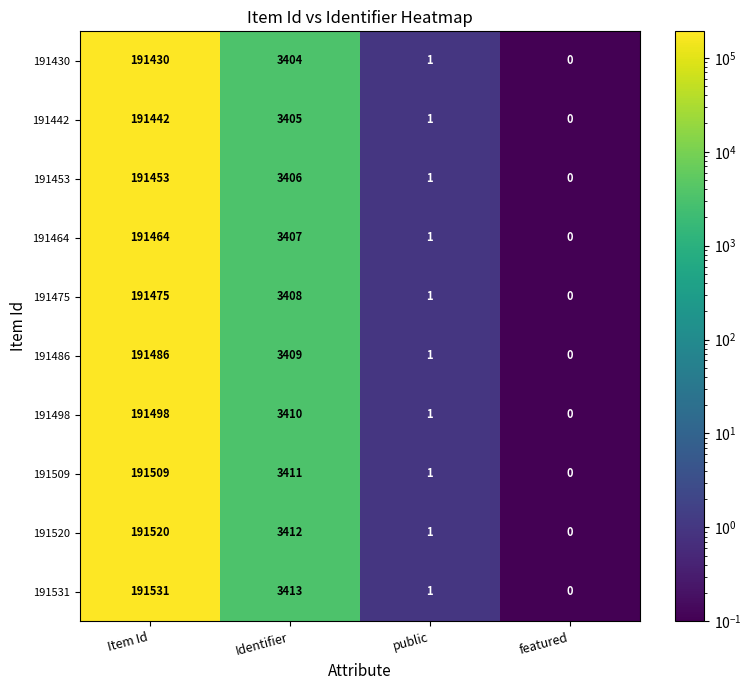

Where is 191430 nearest to the value 95715?

Identifier